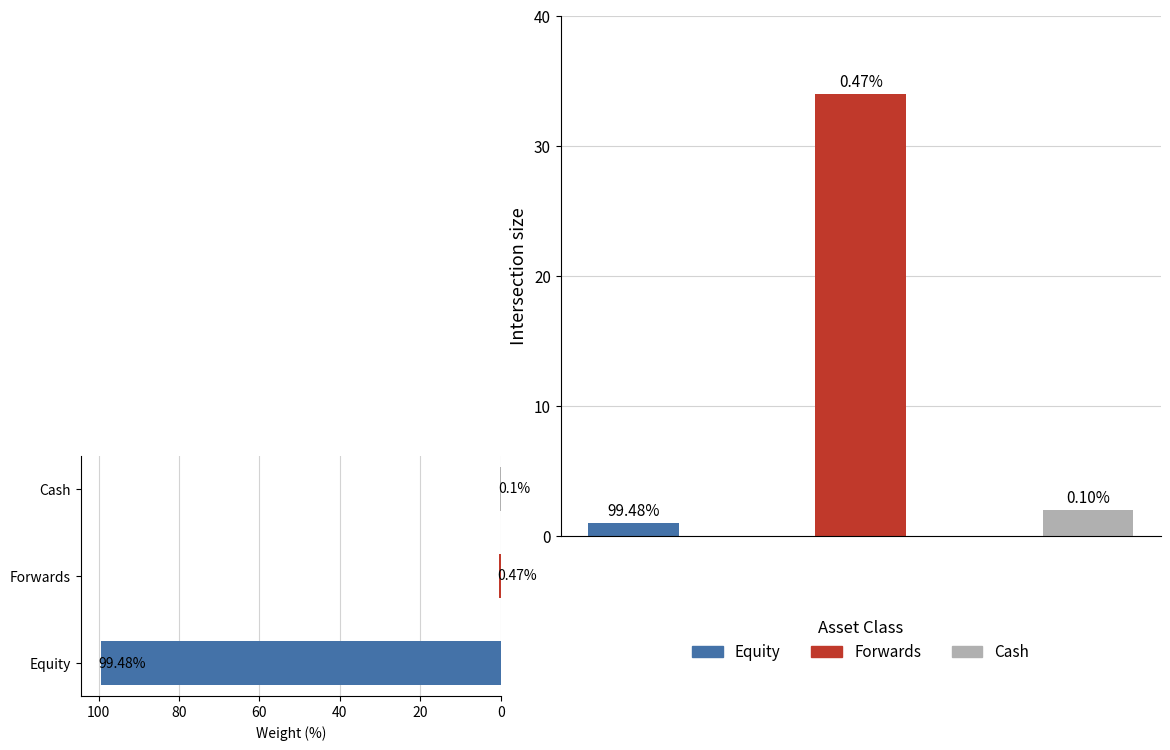

Reading left to right, list all the values displayed in this chart.

Asset Class Count: 1.0	34.0	2.0
Weight (%): 99.5	0.5	0.1